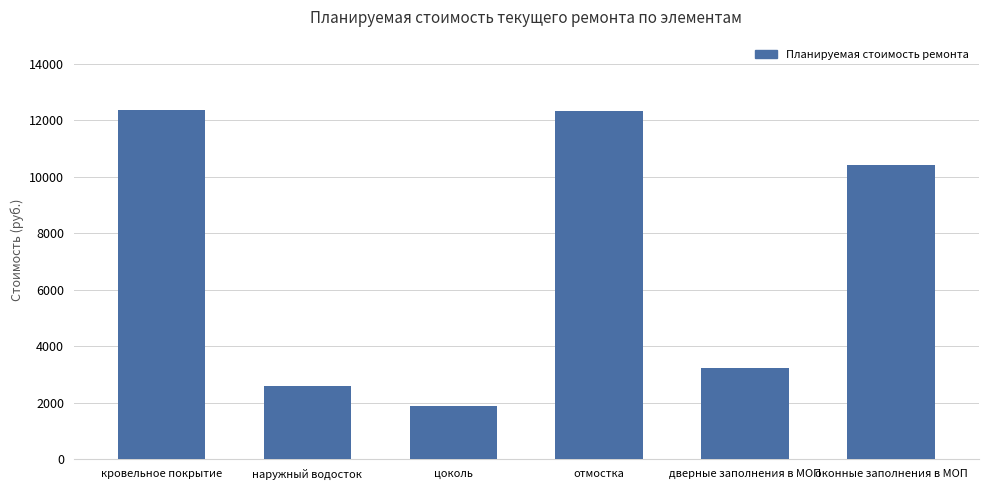

Does the chart contain any negative values?

No